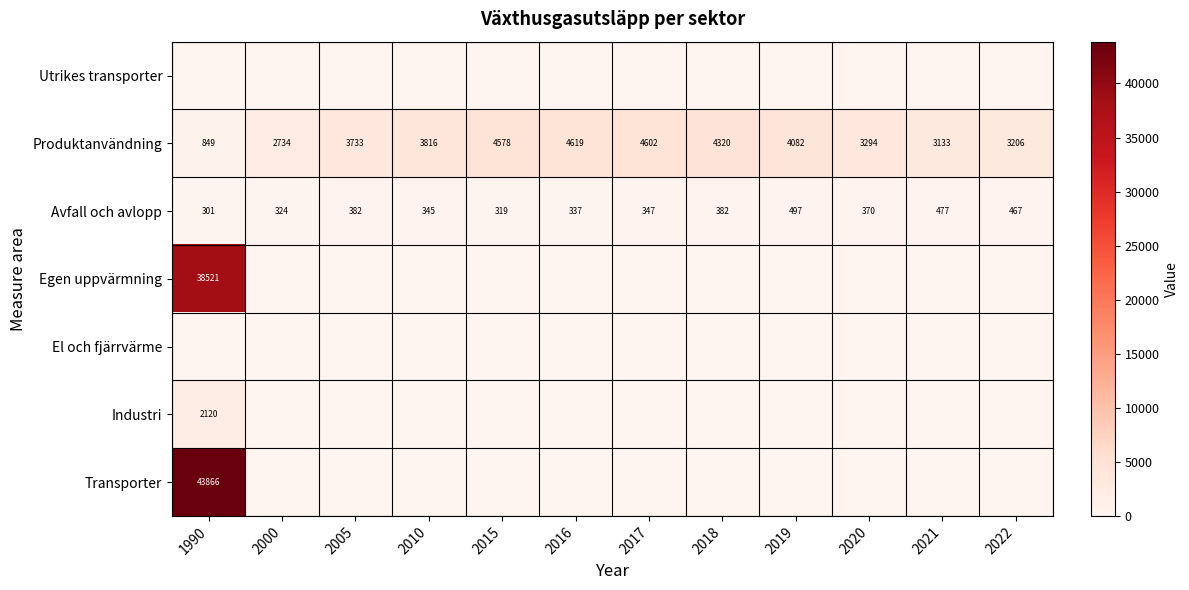

The Avfall och avlopp series shows 337 at 2016. True or false?

True